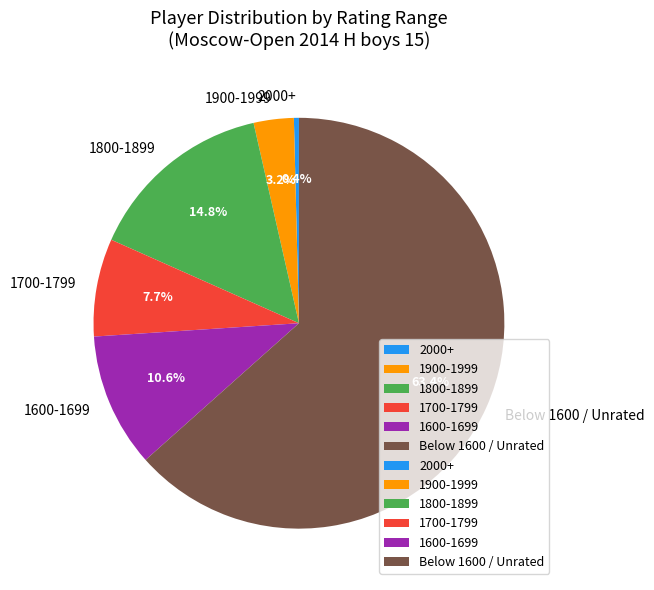

Is 1600-1699 the majority of the pie?

No